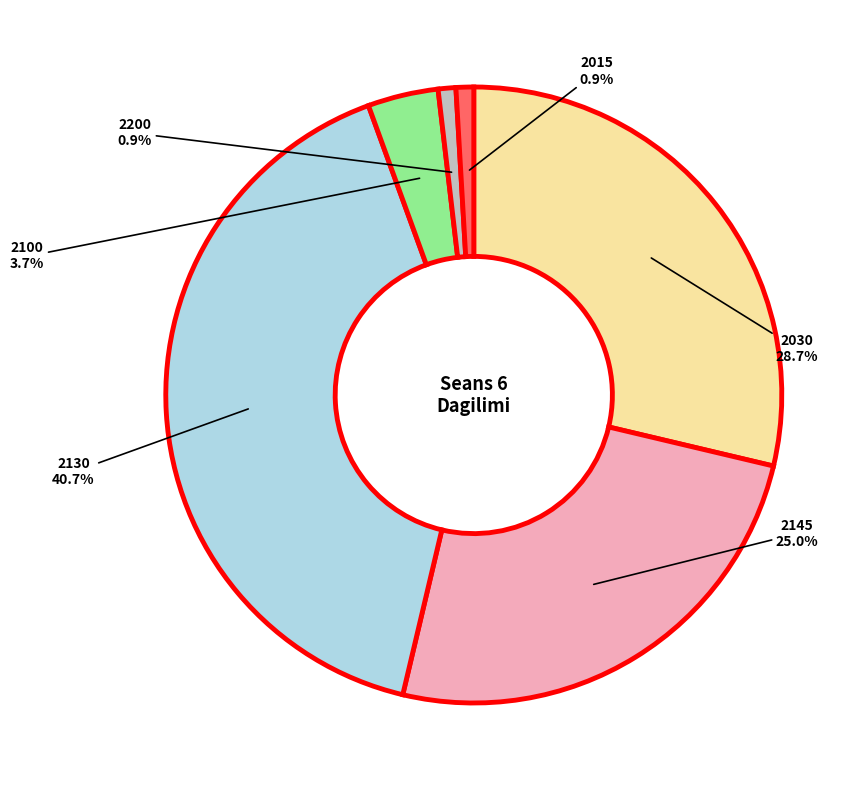

True or false: 2200 accounts for 10% of the total.

False